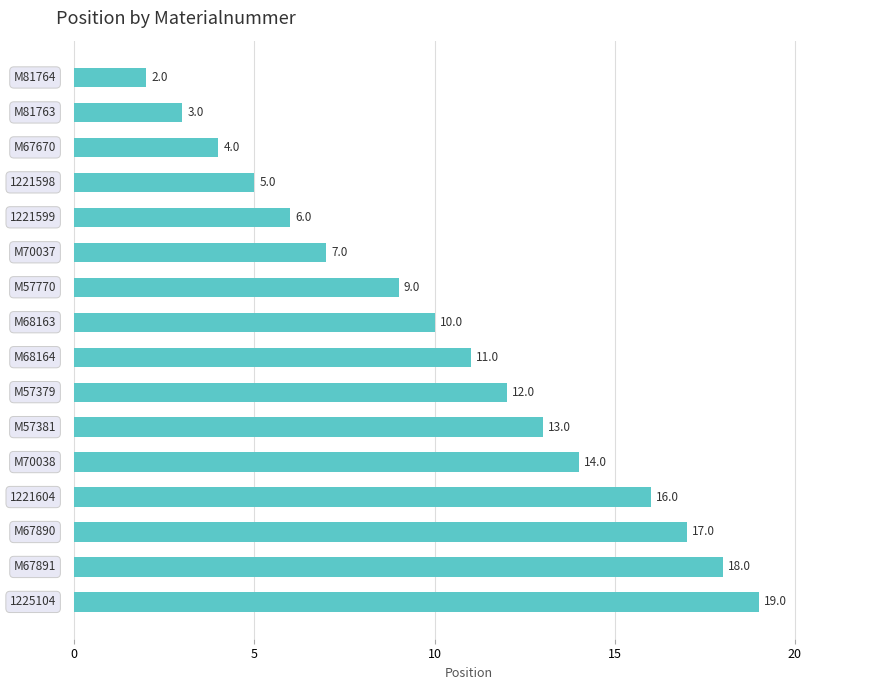

What is the greatest value displayed?

19